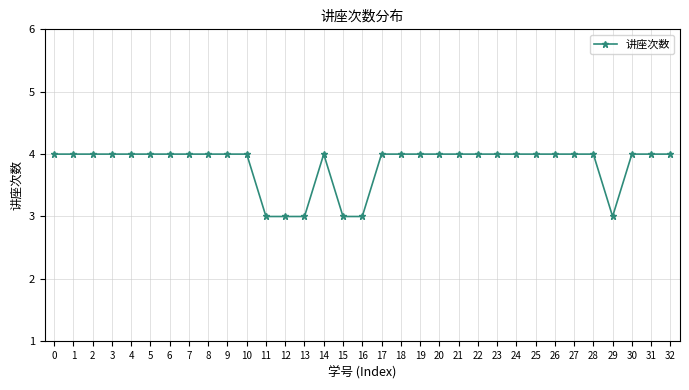

Reading left to right, extract all data points from this chart.

0=4	1=4	2=4	3=4	4=4	5=4	6=4	7=4	8=4	9=4	10=4	11=3	12=3	13=3	14=4	15=3	16=3	17=4	18=4	19=4	20=4	21=4	22=4	23=4	24=4	25=4	26=4	27=4	28=4	29=3	30=4	31=4	32=4